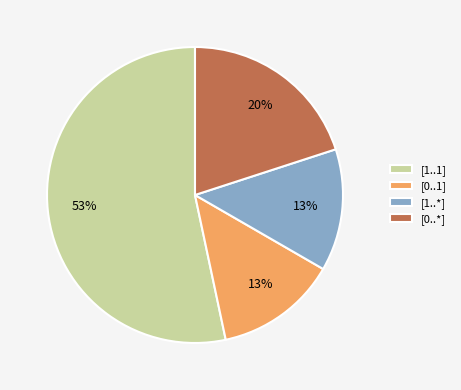

Combined, do [0..*] and [0..1] account for over 50%?

No